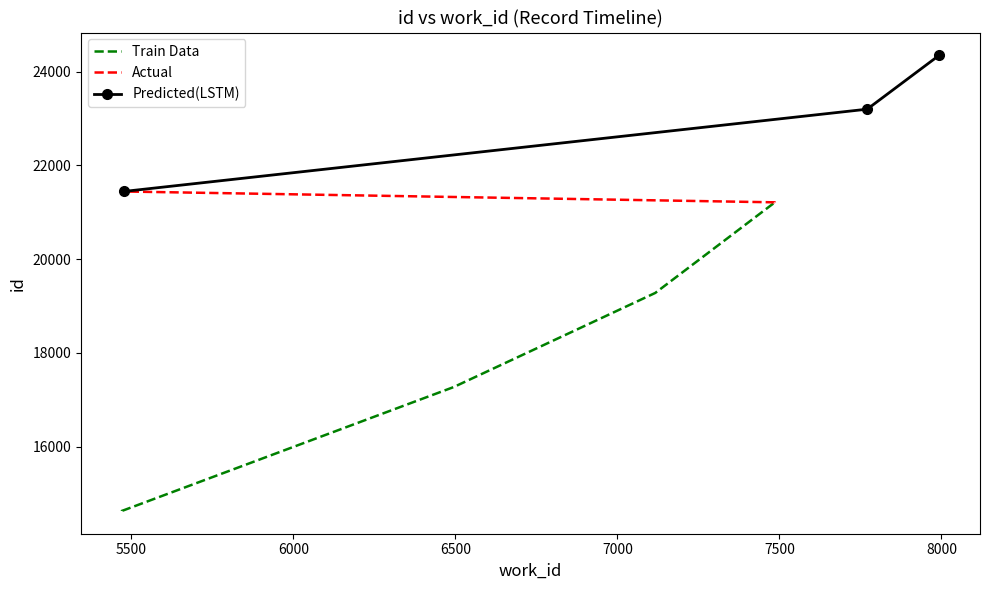

What is the value of the Predicted(LSTM) point at the 2nd from the left?

23198